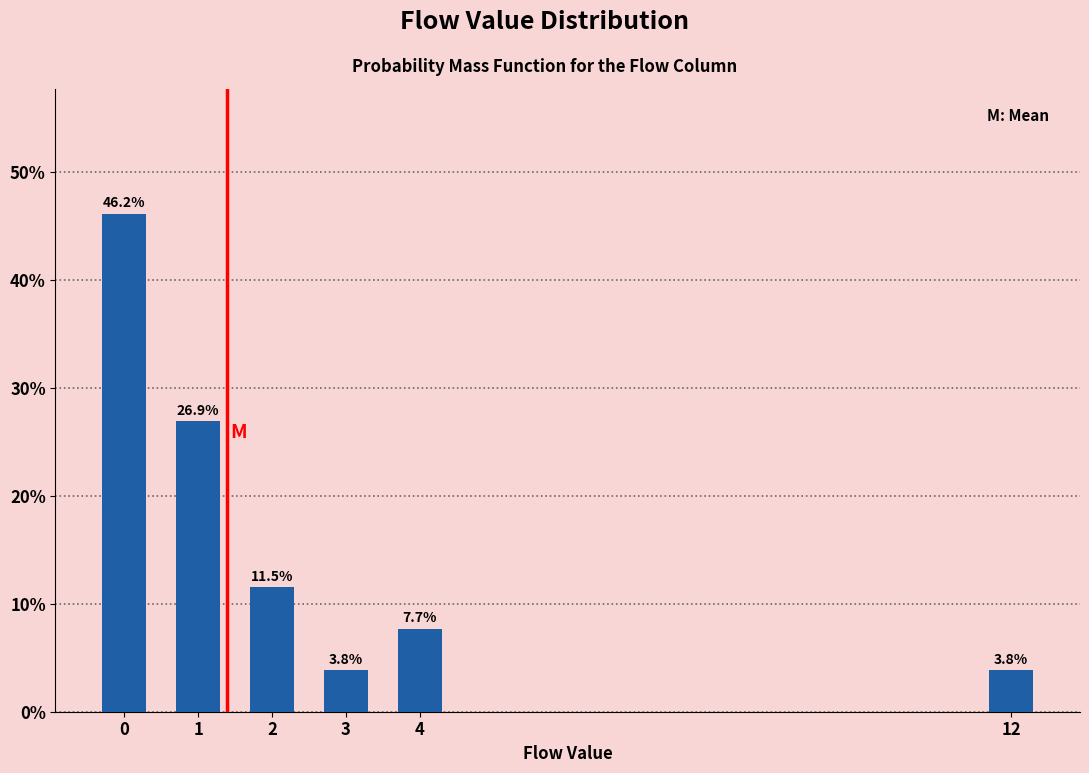

Reading left to right, list all the values displayed in this chart.

46.2	26.9	11.5	3.8	7.7	3.8